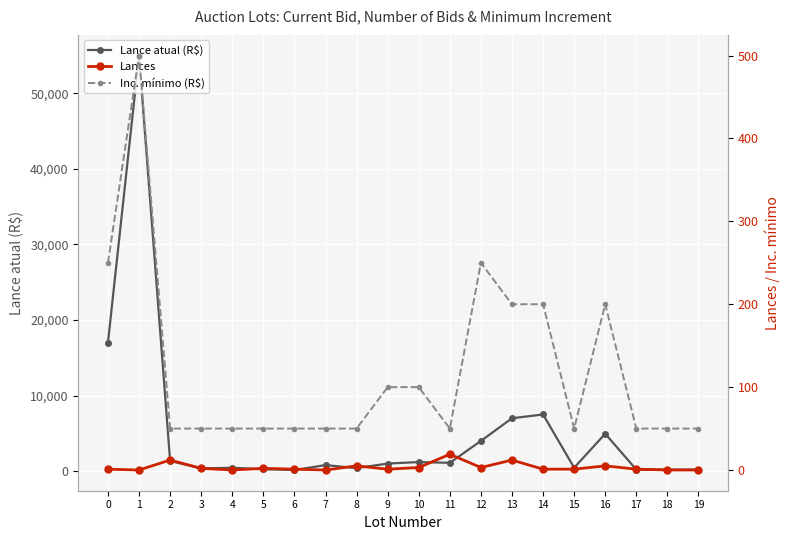

List the series in order of their peak value, highest first.

Lance atual (R$), Inc. mínimo (R$), Lances